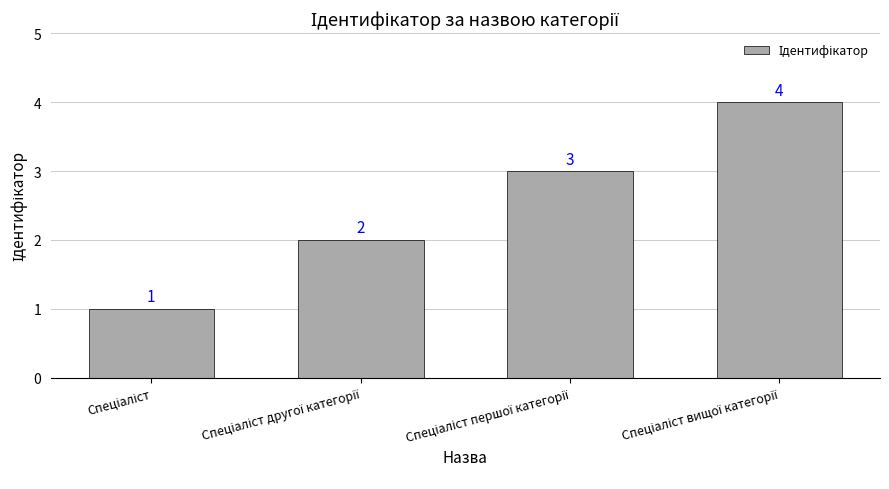

What is the value of the 1st bar from the left?

1